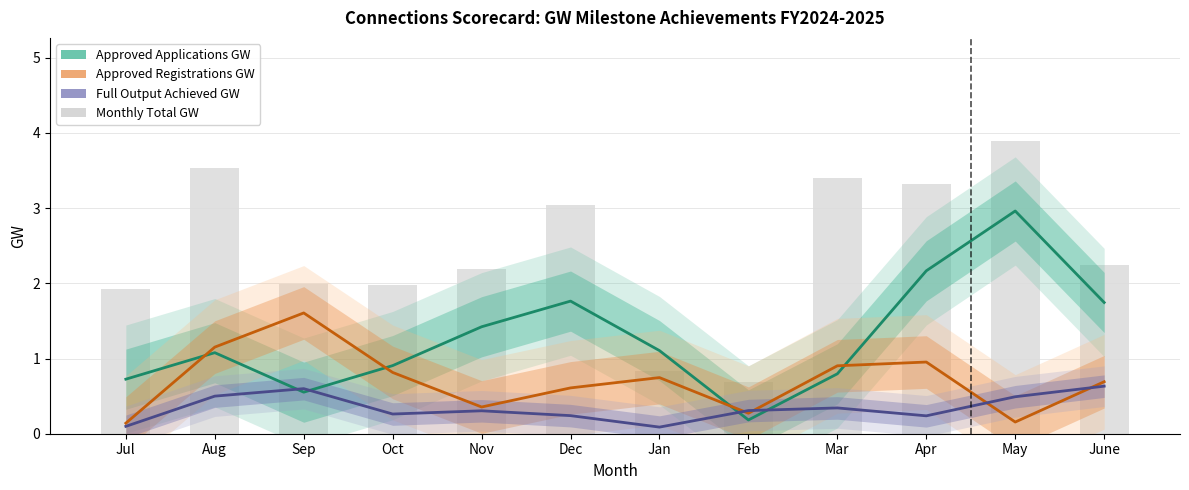

List the series in order of their peak value, highest first.

Monthly Total GW, Approved Applications GW, Approved Registrations GW, Full Output Achieved GW